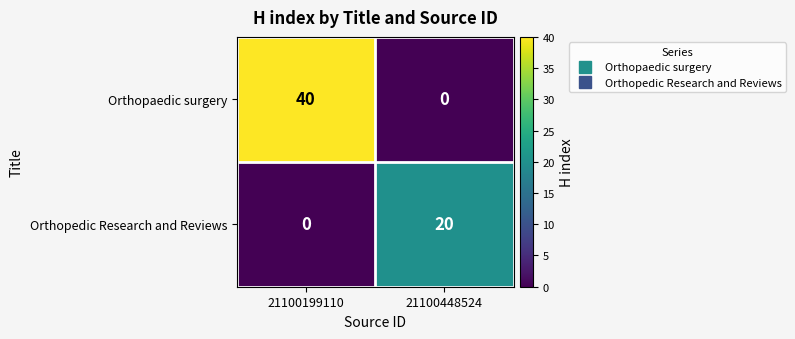

What is the difference between the highest and lowest values at 21100448524?

20